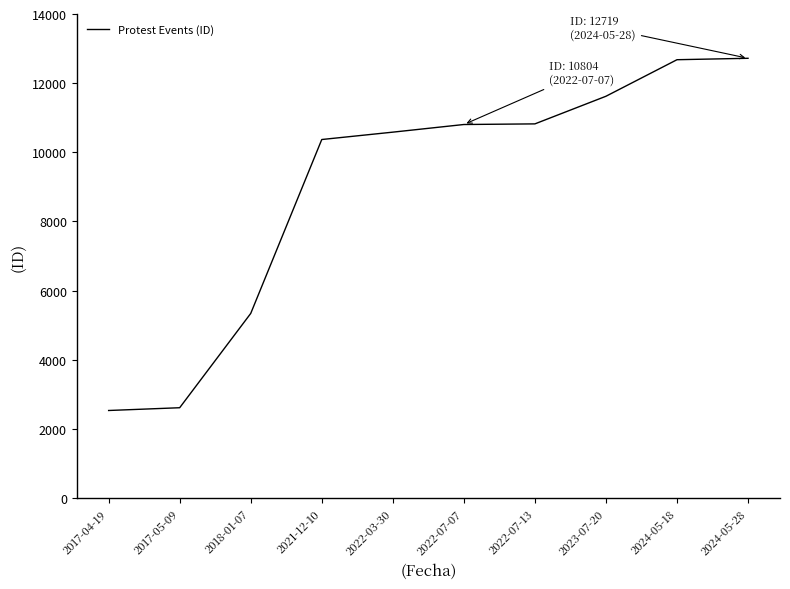

Between 2018-01-07 and 2017-05-09, which is larger?

2018-01-07